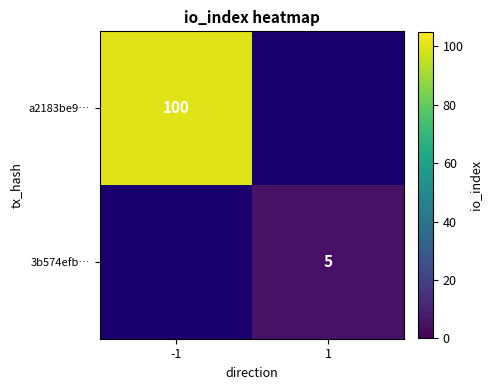

Is the value of a2183be9… at -1 greater than the value of 3b574efb… at 1?

Yes